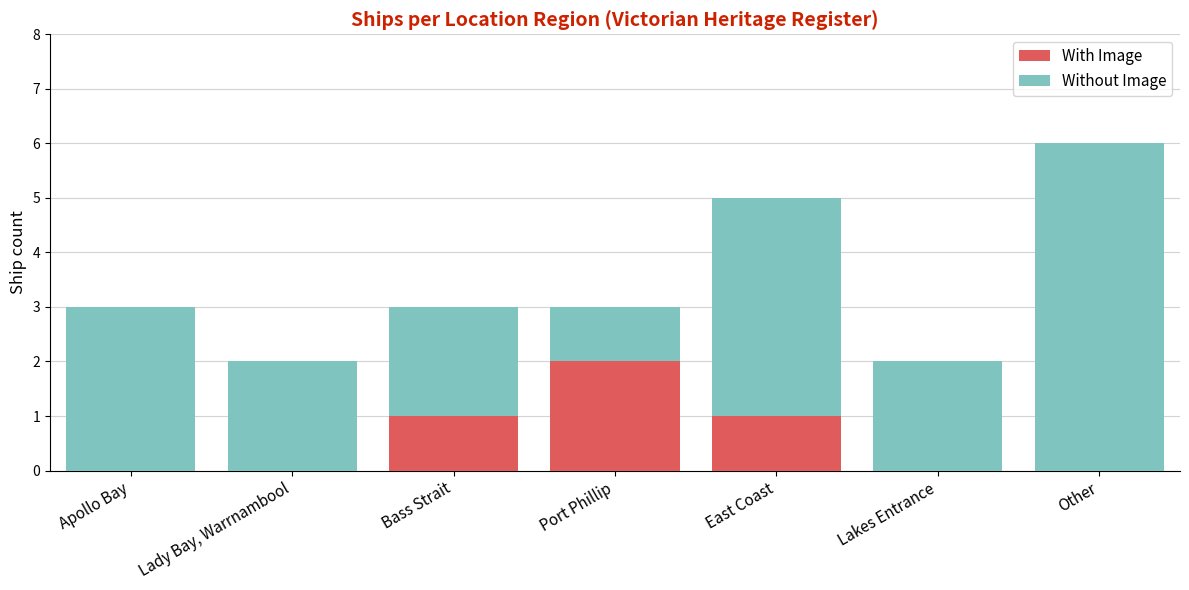

Reading right to left, what are the values for With Image?

Other=0	Lakes Entrance=0	East Coast=1	Port Phillip=2	Bass Strait=1	Lady Bay, Warrnambool=0	Apollo Bay=0